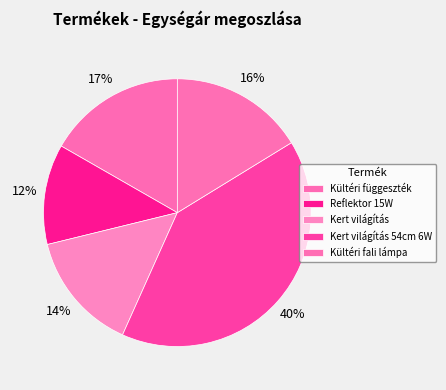

To the nearest percent, what portion does Kültéri fali lámpa represent?

16%